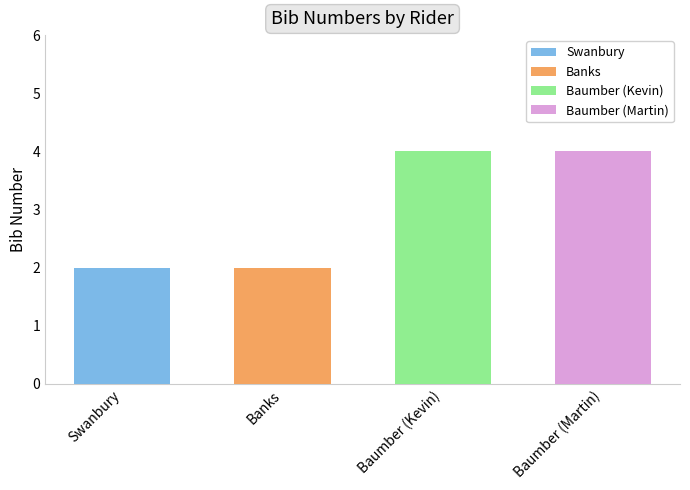

What is the sum of the values at Banks and Swanbury?

4